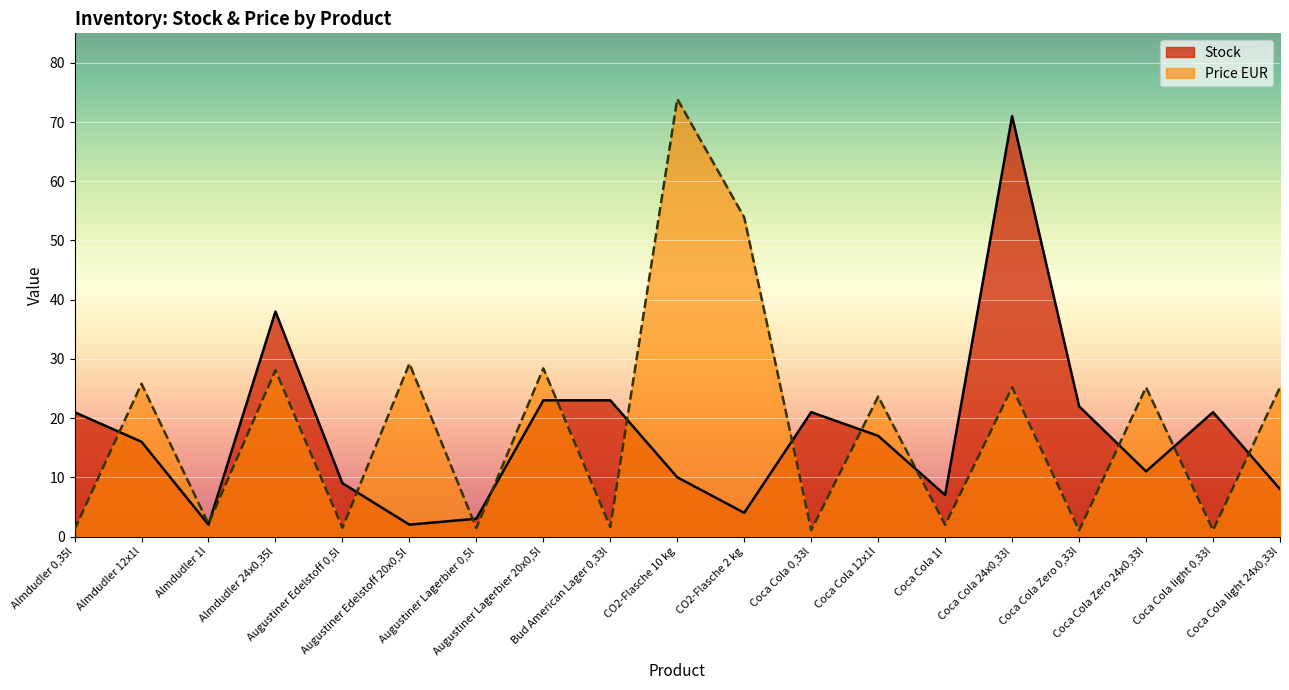

What is the total value across all series at Coca Cola Zero 0,33l?

23.1